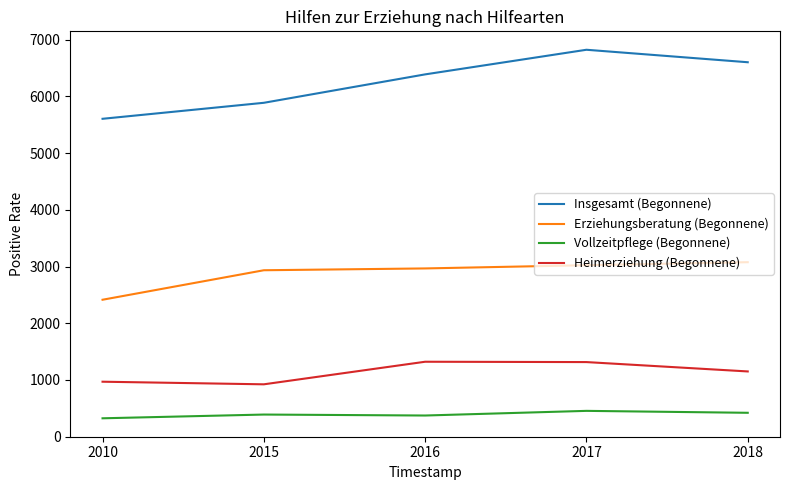

At which category does Heimerziehung (Begonnene) reach its first local valley?

2015